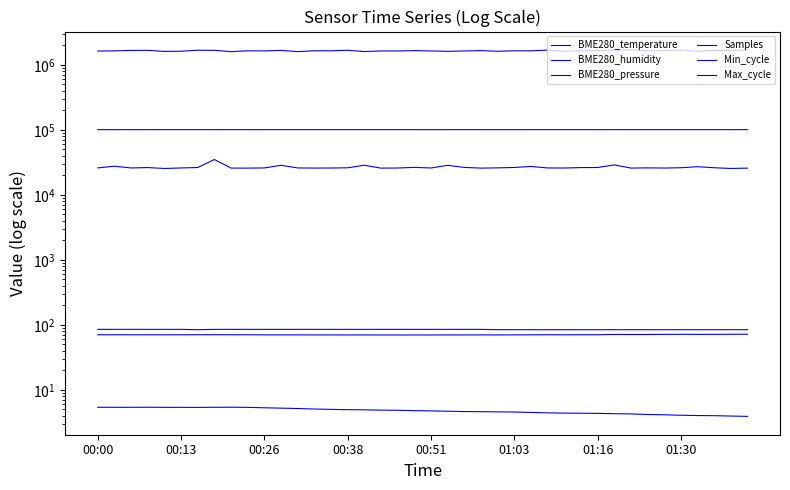

Is the value of BME280_humidity at 11 greater than the value of Max_cycle at 11?

No